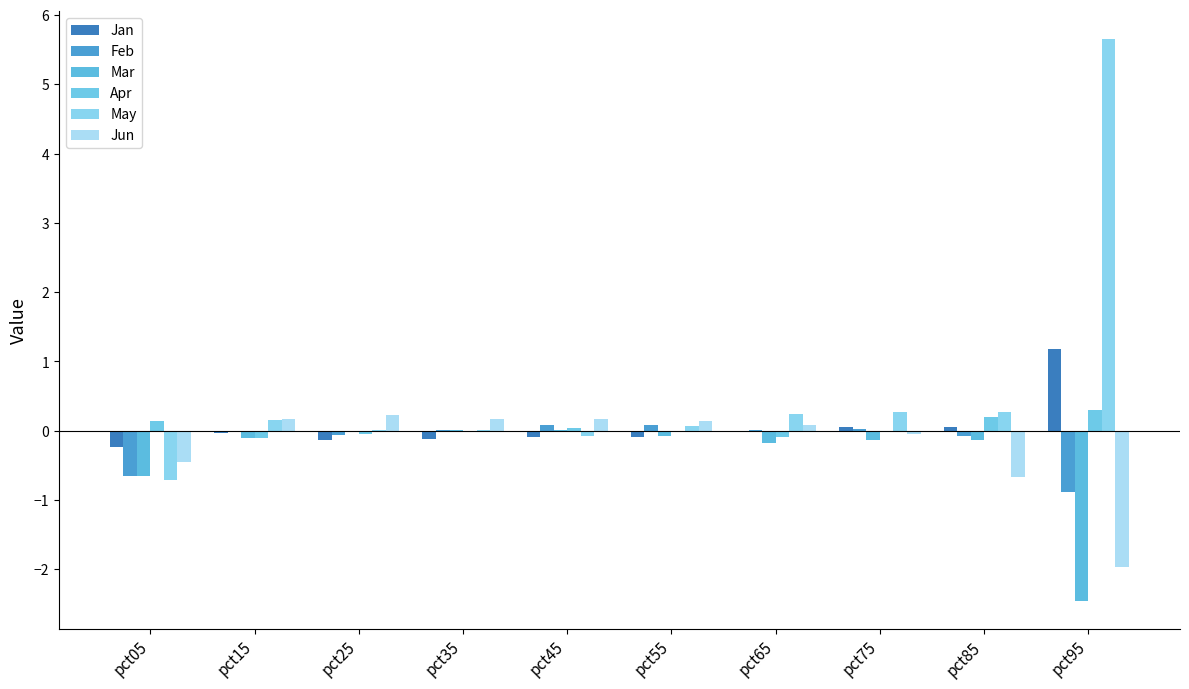

What is the highest value of the Apr series?

0.3